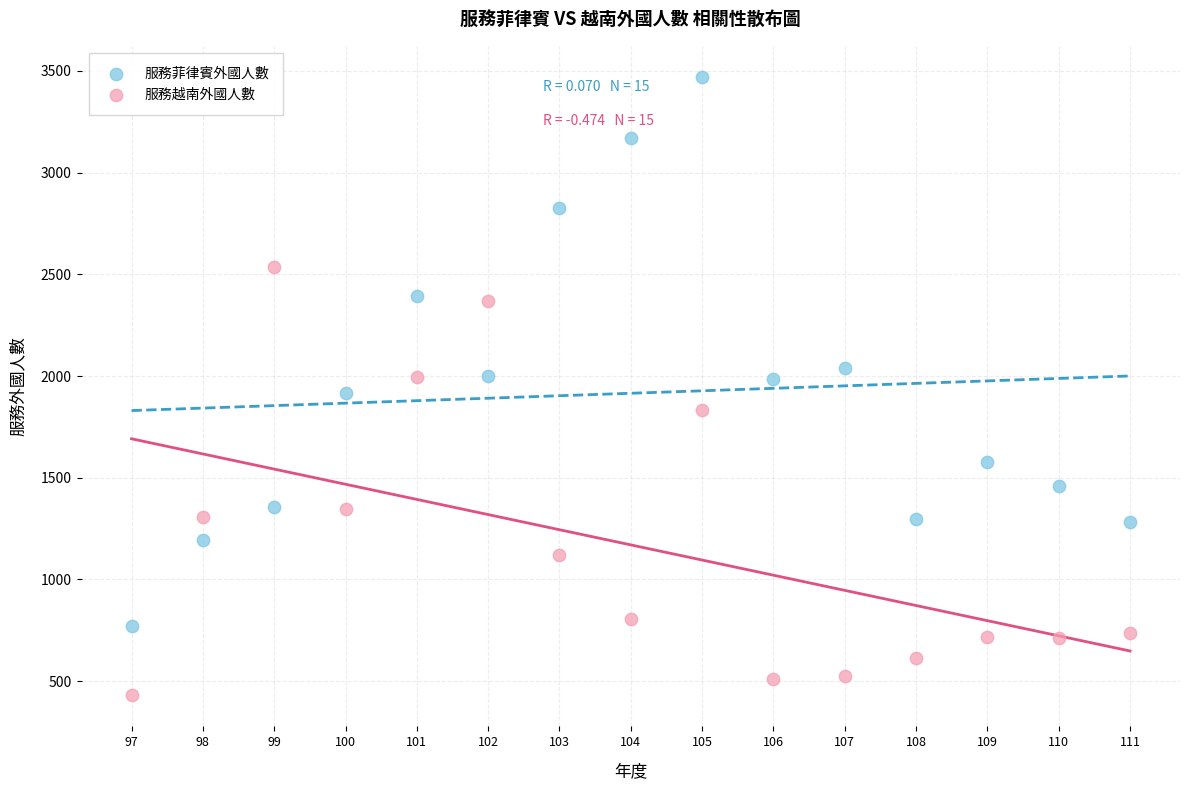

Across all data points, what is the range of X values (max minus min)?

14